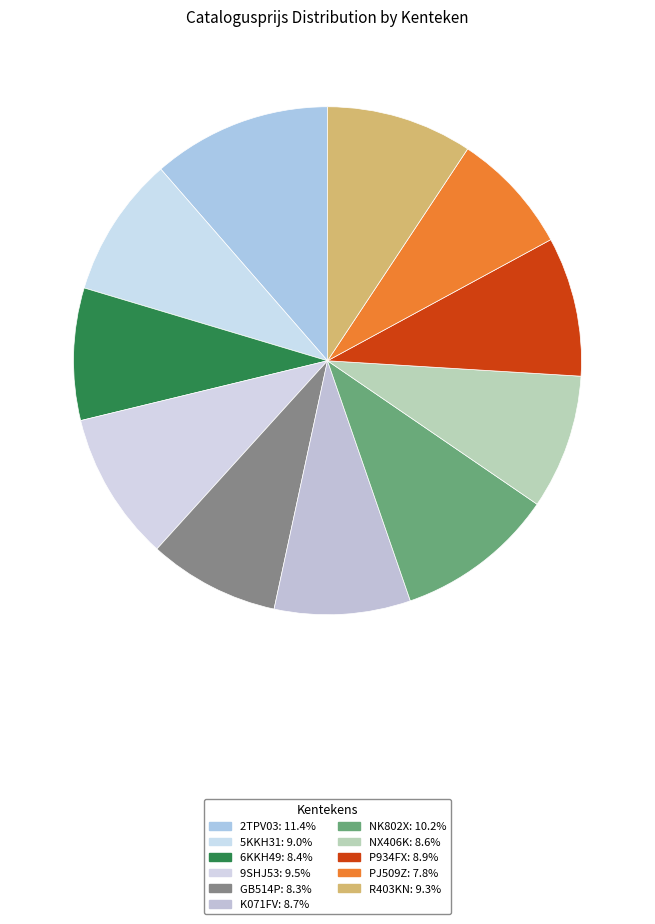

Rank the categories by value from highest to lowest.

2TPV03, NK802X, 9SHJ53, R403KN, 5KKH31, P934FX, K071FV, NX406K, 6KKH49, GB514P, PJ509Z